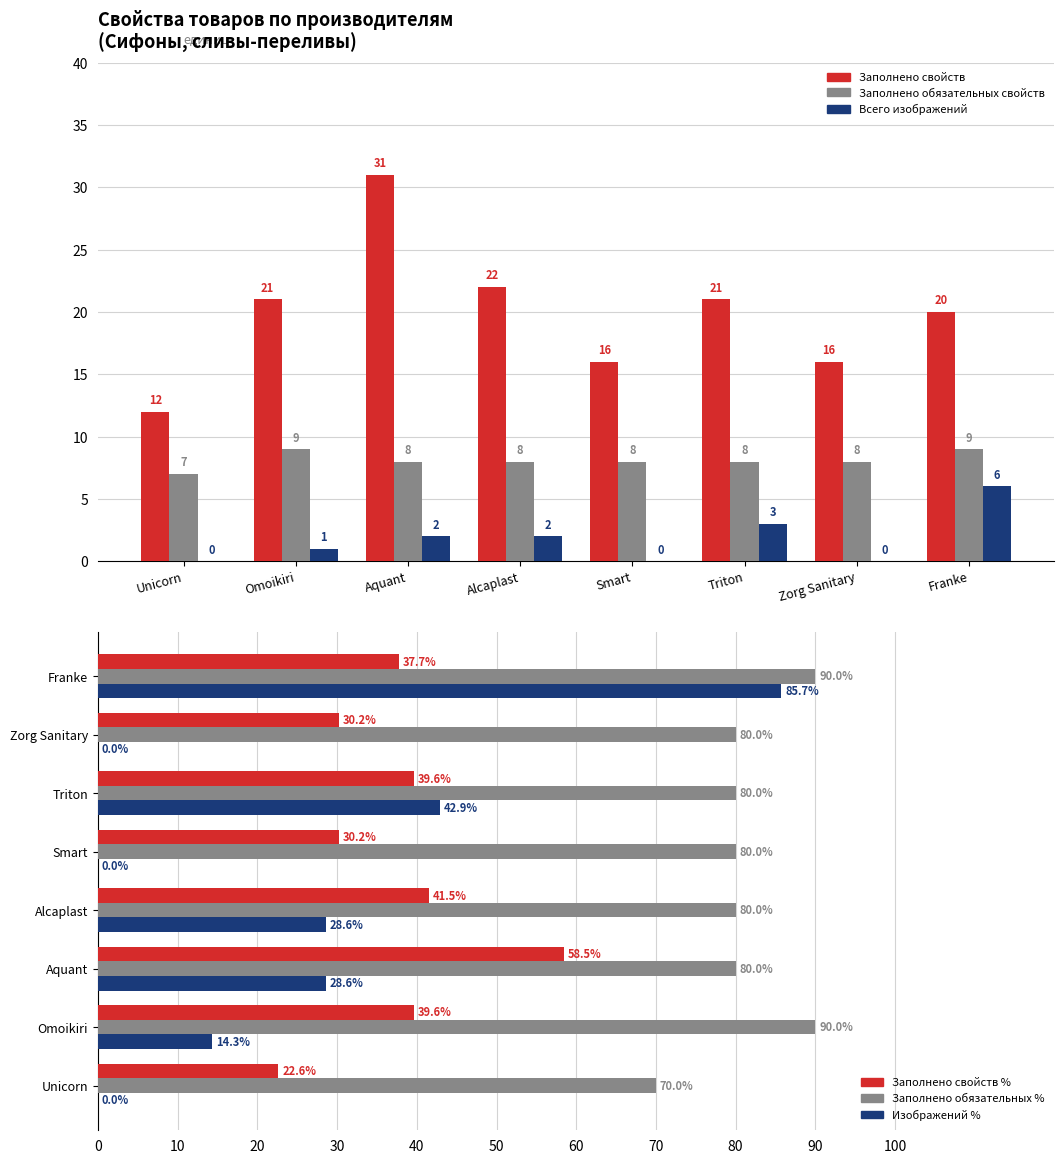

Rank the categories by Заполнено обязательных свойств value from highest to lowest.

Omoikiri, Franke, Aquant, Alcaplast, Smart, Triton, Zorg Sanitary, Unicorn